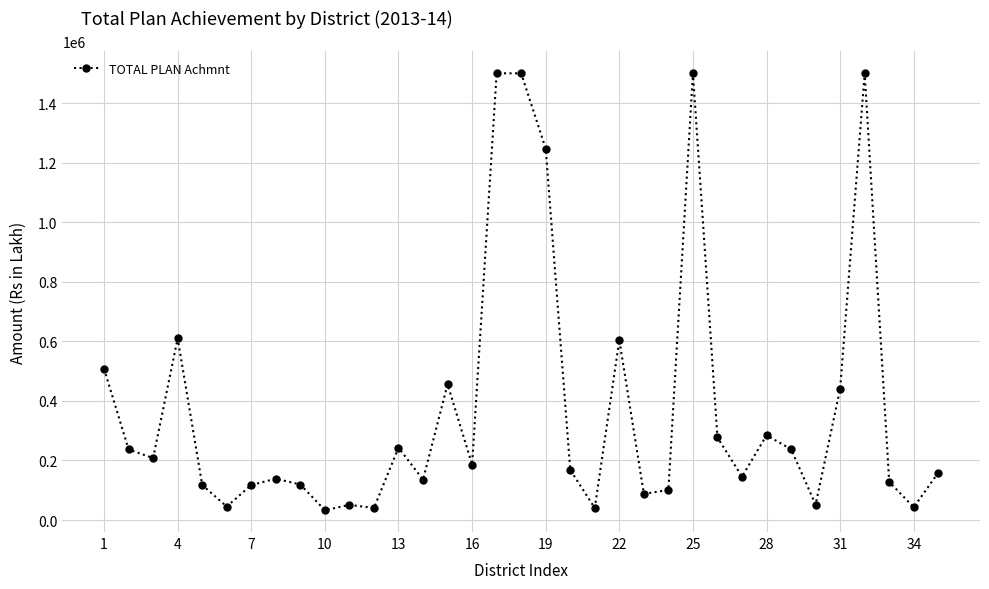

How many data points does each series have?

35